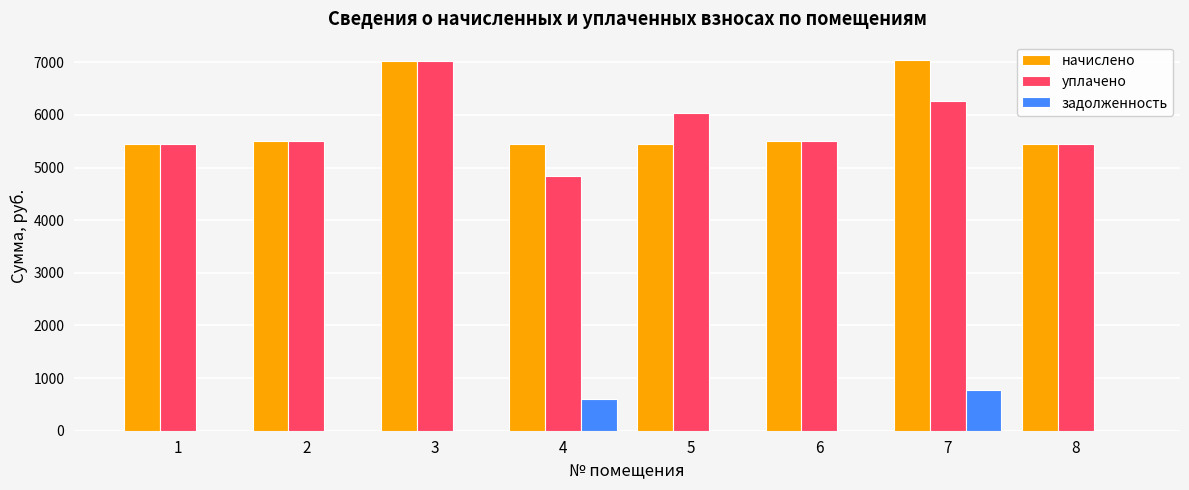

Between 1 and 7, which series saw the biggest shift?

начислено